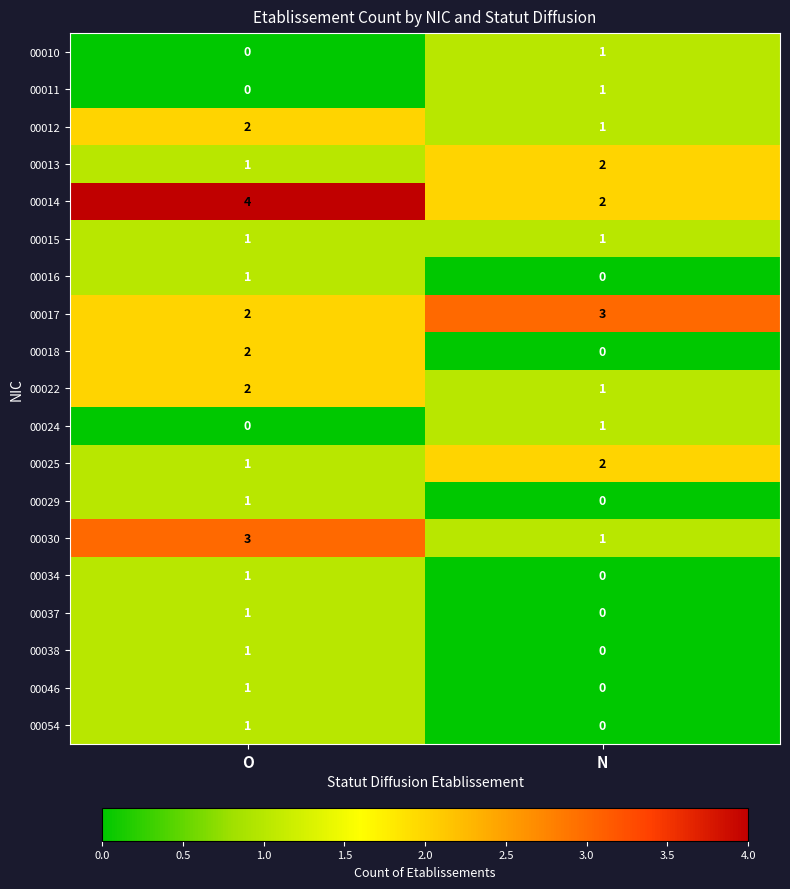

What is the sum of the 00022 values at N and O?

3